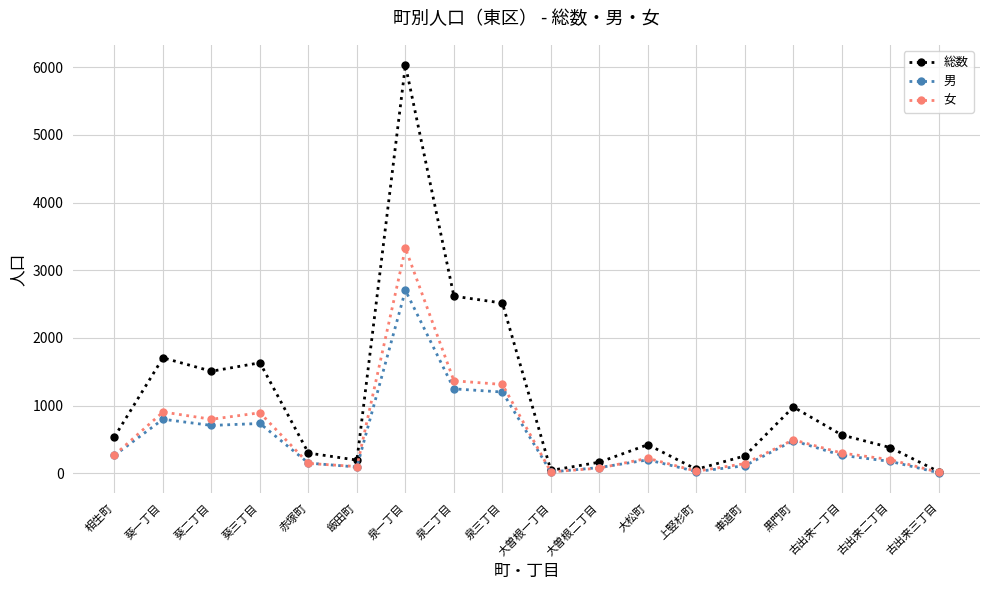

Which category has the highest value in the 男 series?

泉一丁目